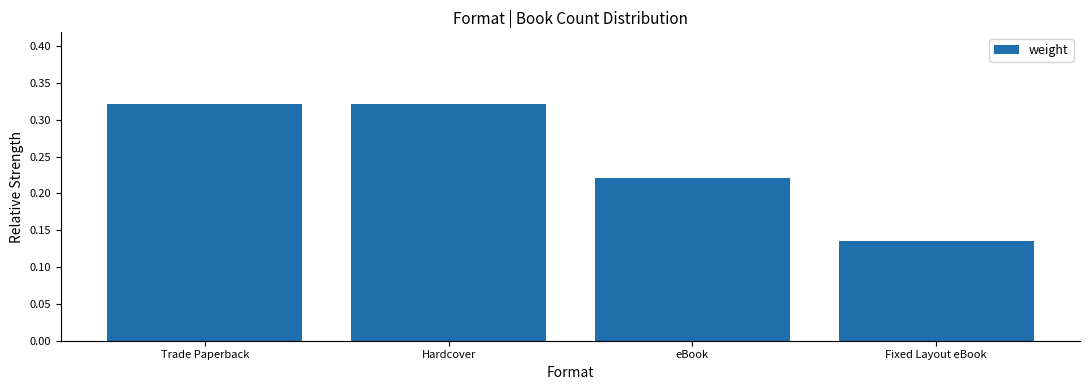

Which label corresponds to the smallest value in the chart?

Fixed Layout eBook